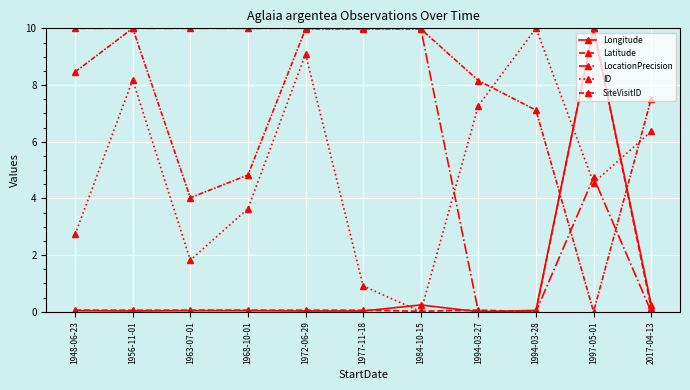

How many interior local peaks does the SiteVisitID series have?

3